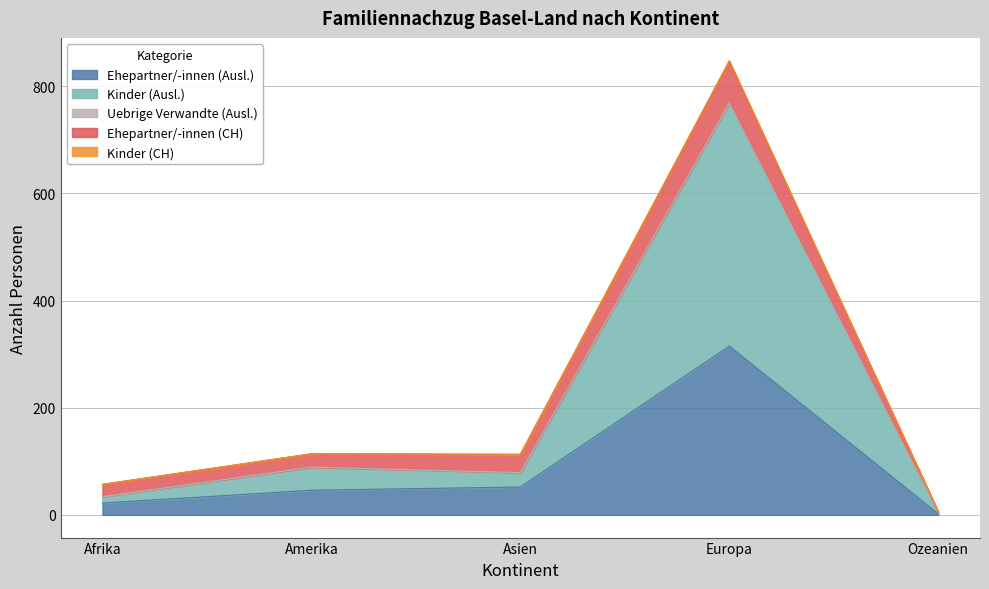

At which category is the sum across all series the highest?

Europa